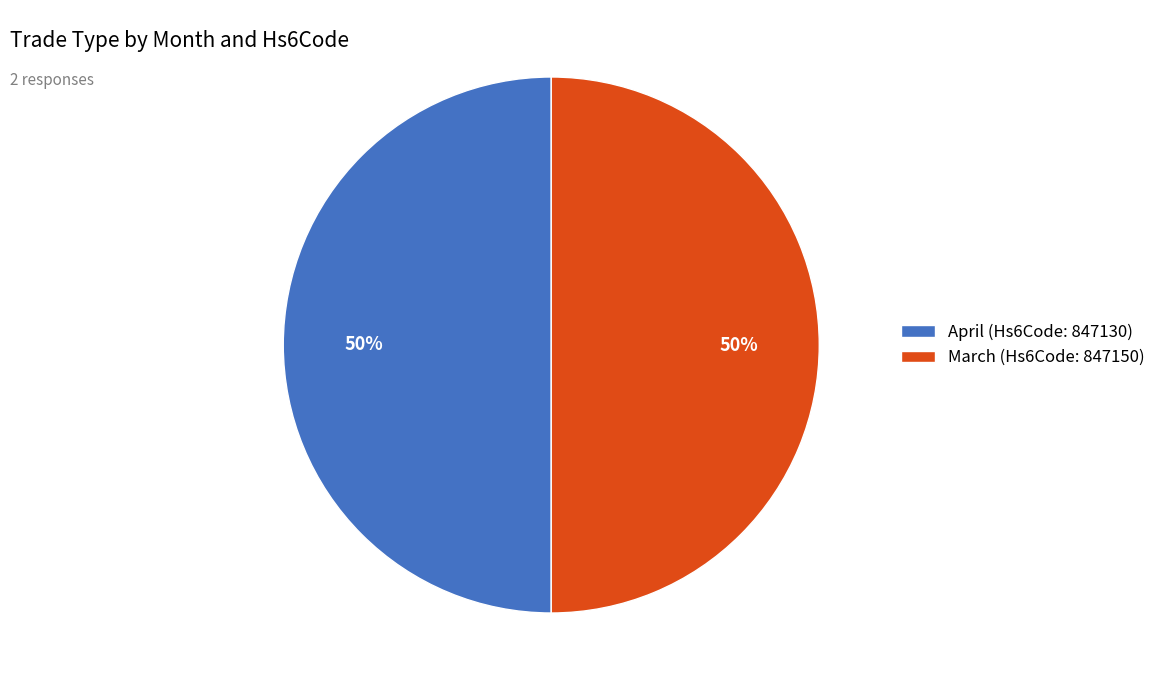

Is it true that March is 50% of the pie?

True